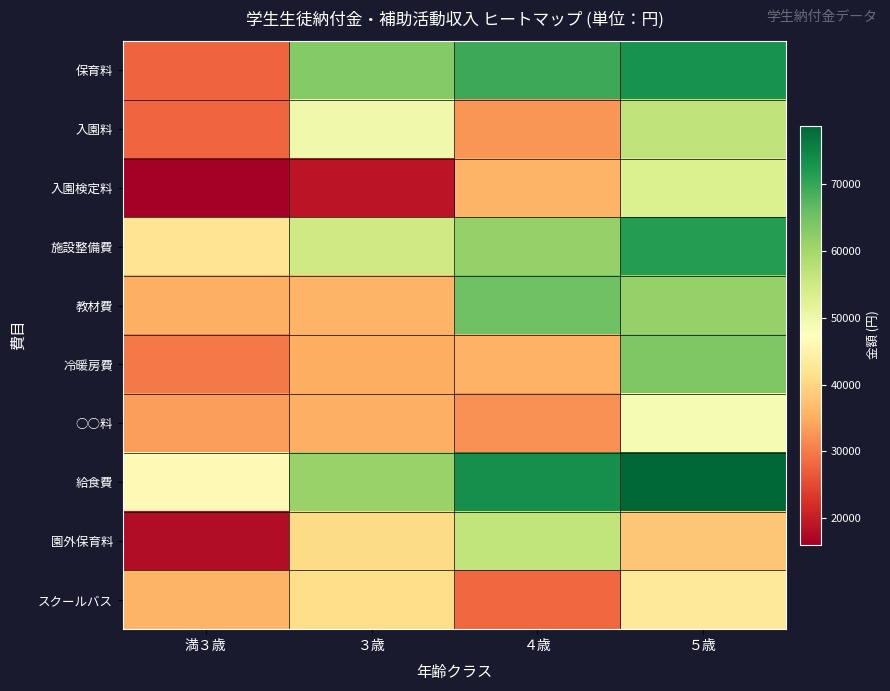

Which series has the largest total across all categories?

給食費